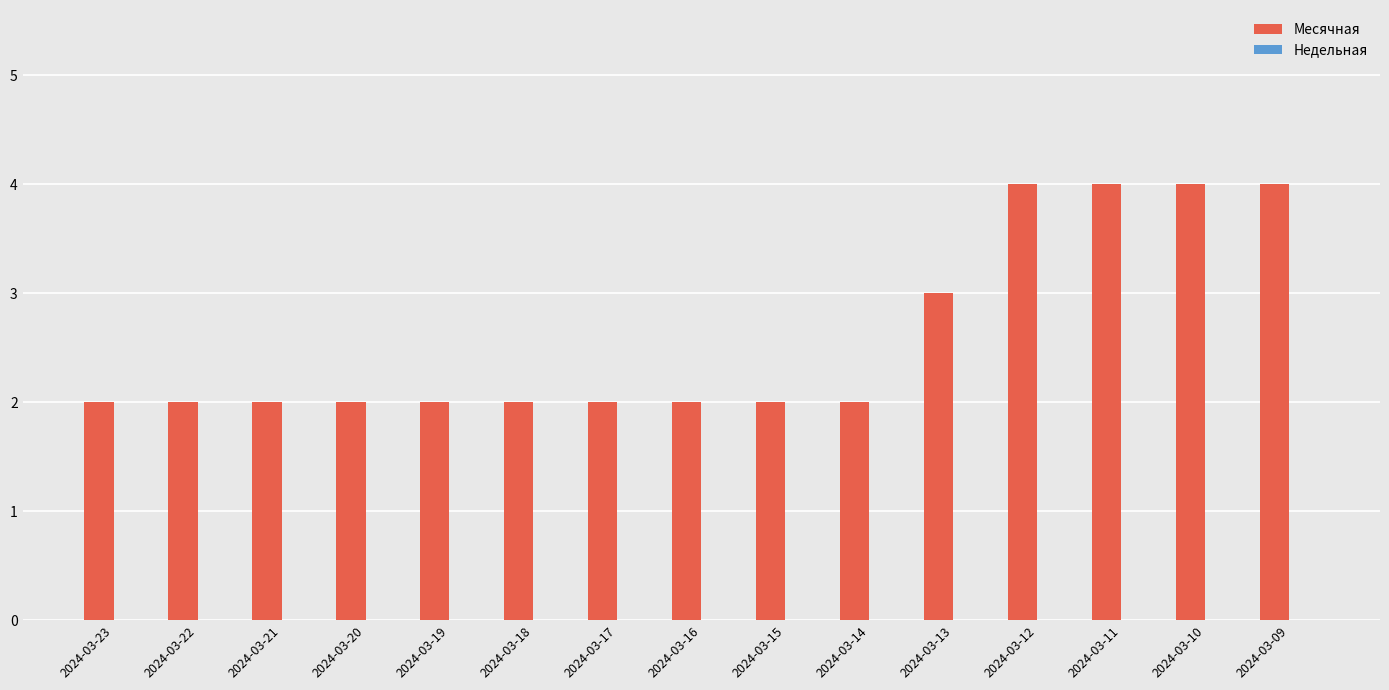

What is the maximum value shown in the chart?

4